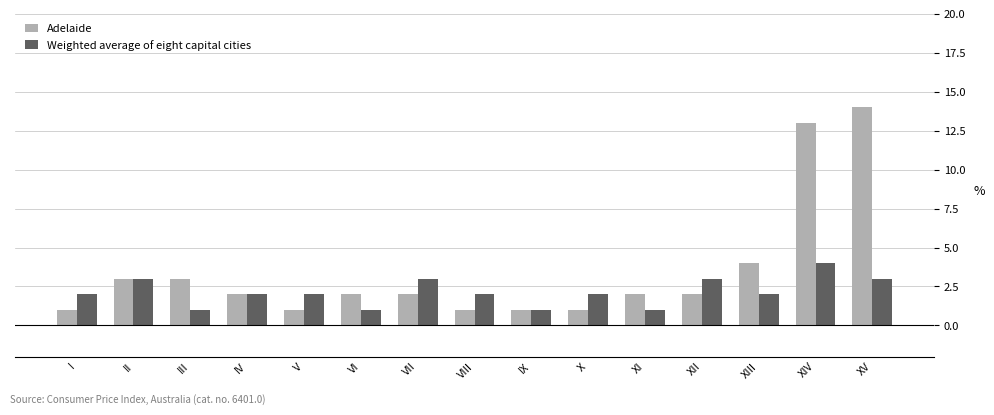

At VI, list the series in order from smallest to largest.

Weighted average of eight capital cities, Adelaide